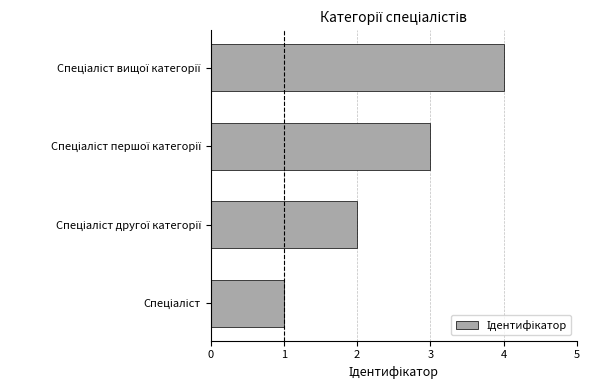

What is the greatest value displayed?

4